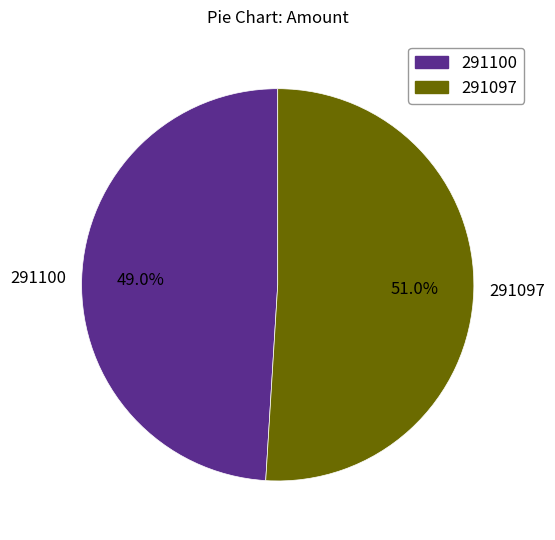

To the nearest percent, what portion does 291097 represent?

51%